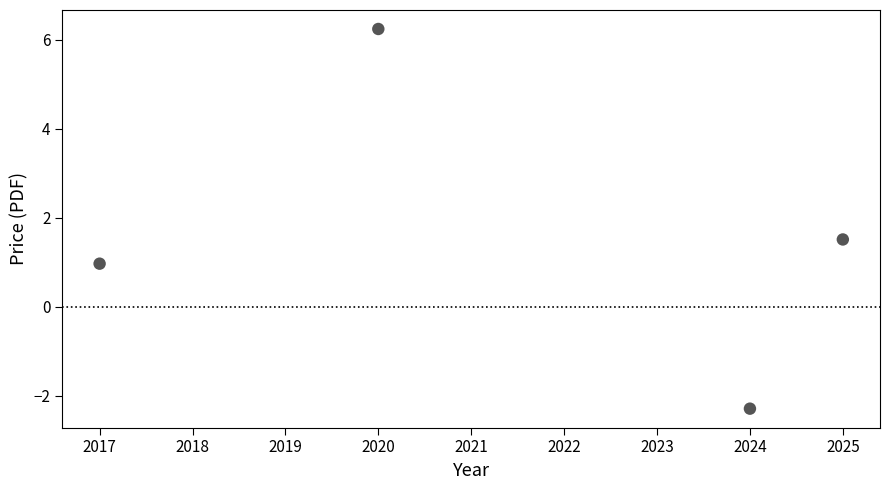

What is the average X value?

2021.5